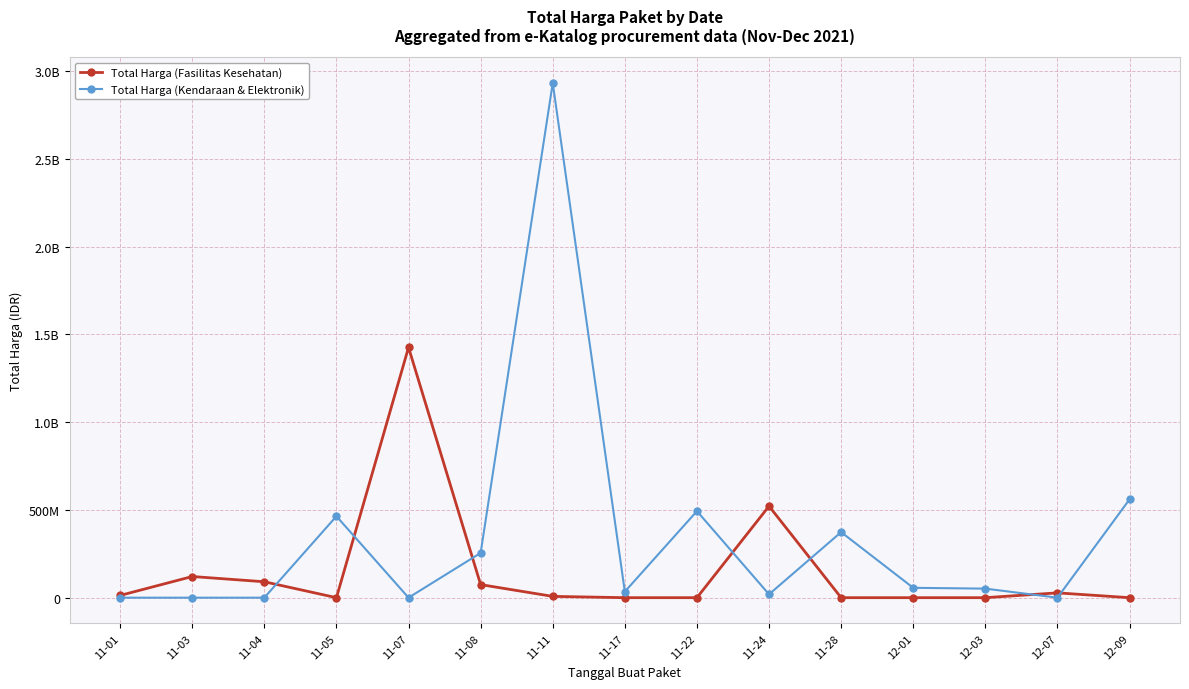

Rank the series at 11-03 from highest to lowest value.

Total Harga (Fasilitas Kesehatan), Total Harga (Kendaraan & Elektronik)